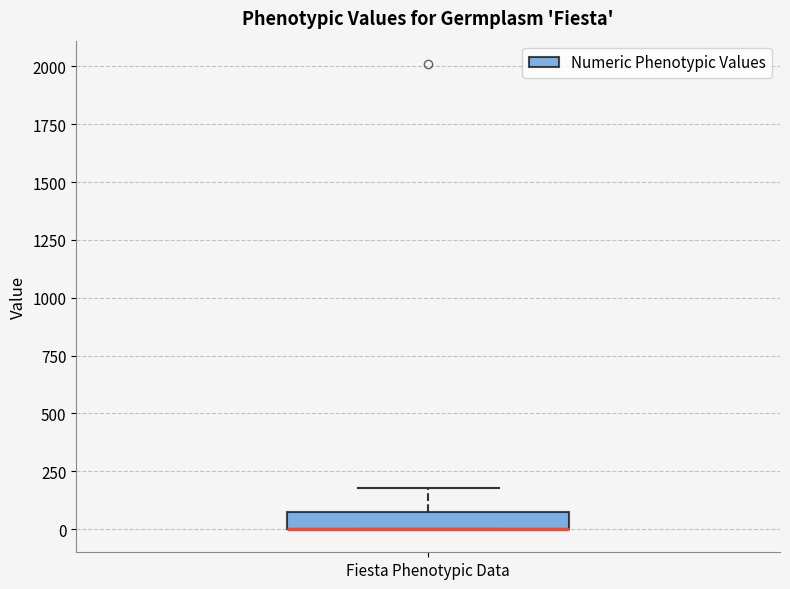

Where does the upper whisker of the box for Fiesta Phenotypic Data end on the y-axis? The values are not printed on the chart, so give them approximately, as read against the axis.

200